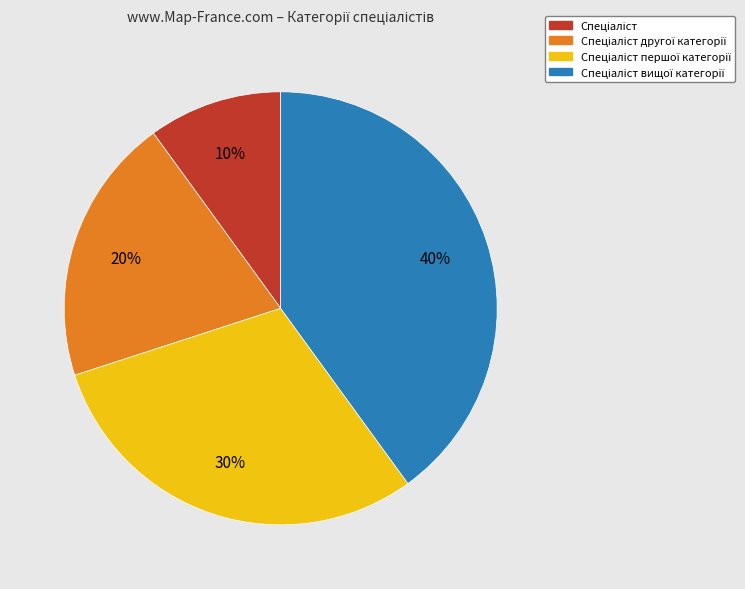

How many slices are in this pie chart?

4